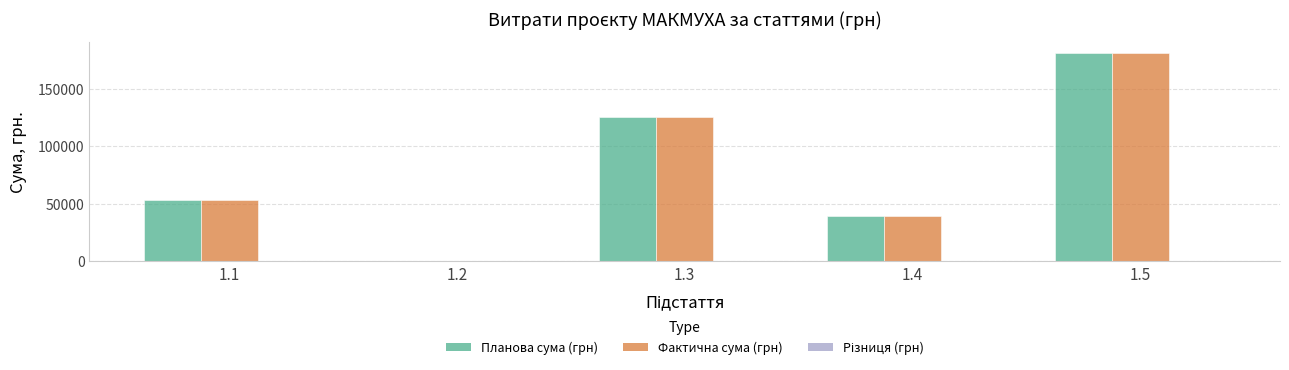

Between 1.3 and 1.5, which series saw the biggest shift?

Фактична сума (грн)